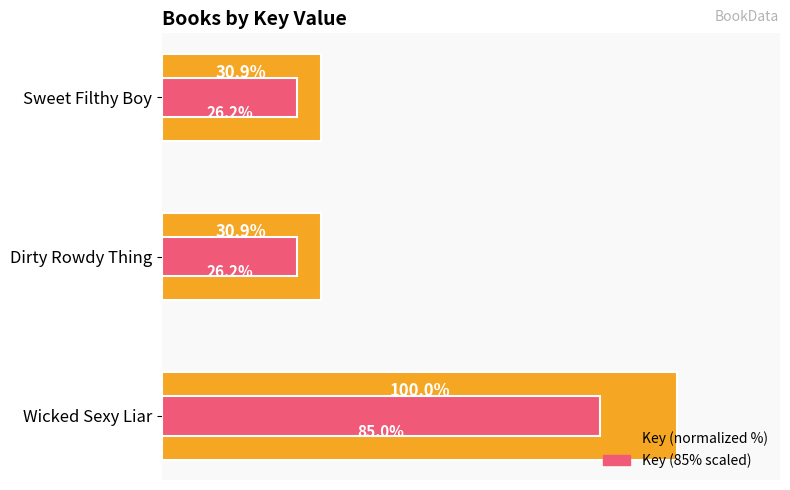

What is the maximum value shown in the chart?

100.0